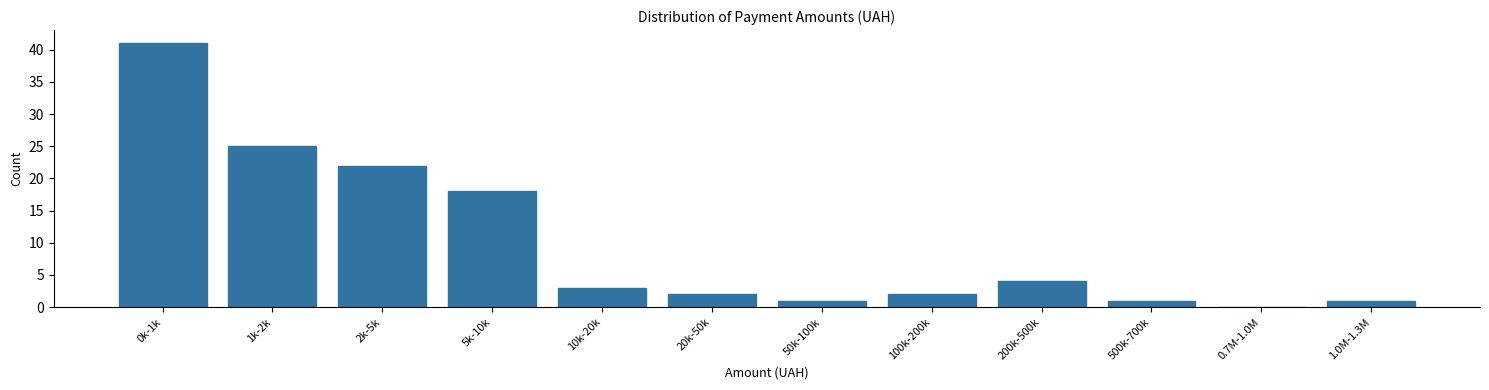

Reading left to right, extract all data points from this chart.

0k-1k=41	1k-2k=25	2k-5k=22	5k-10k=18	10k-20k=3	20k-50k=2	50k-100k=1	100k-200k=2	200k-500k=4	500k-700k=1	0.7M-1.0M=0	1.0M-1.3M=1